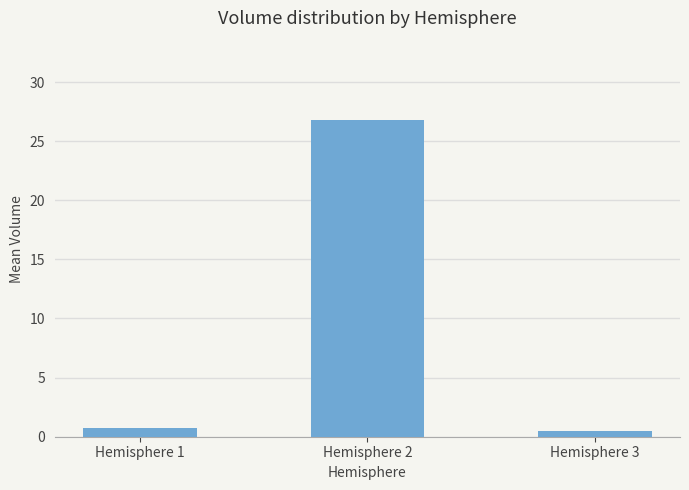

What is the approximate value at Hemisphere 2?

26.8